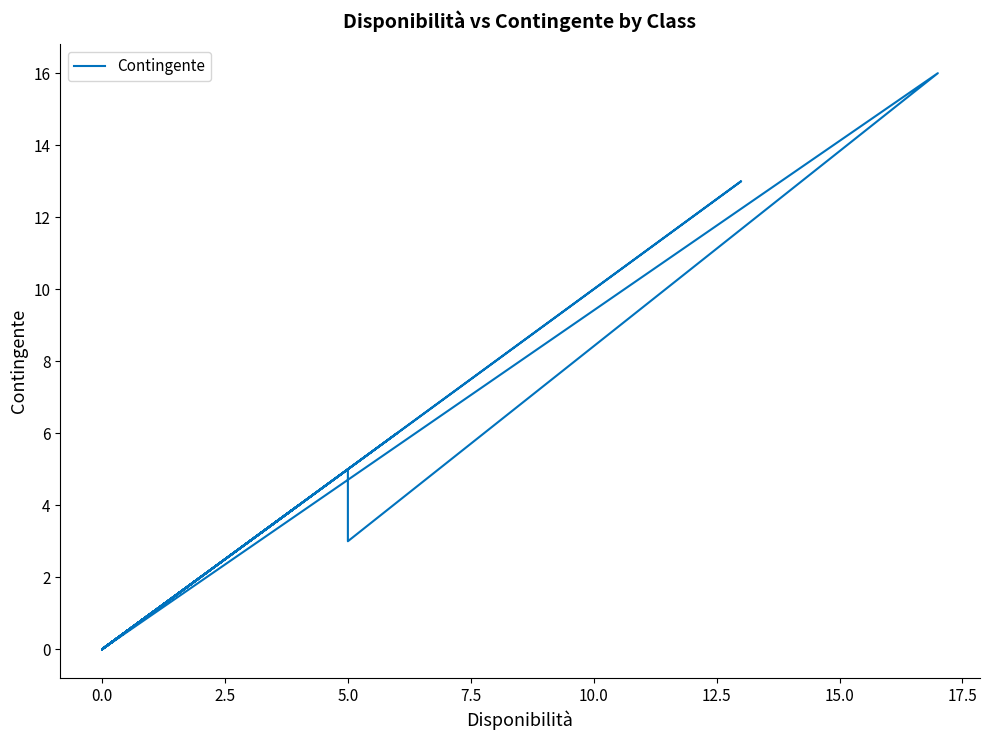

How many points are lower than both their immediate neighbors (excluding endpoints)?

10